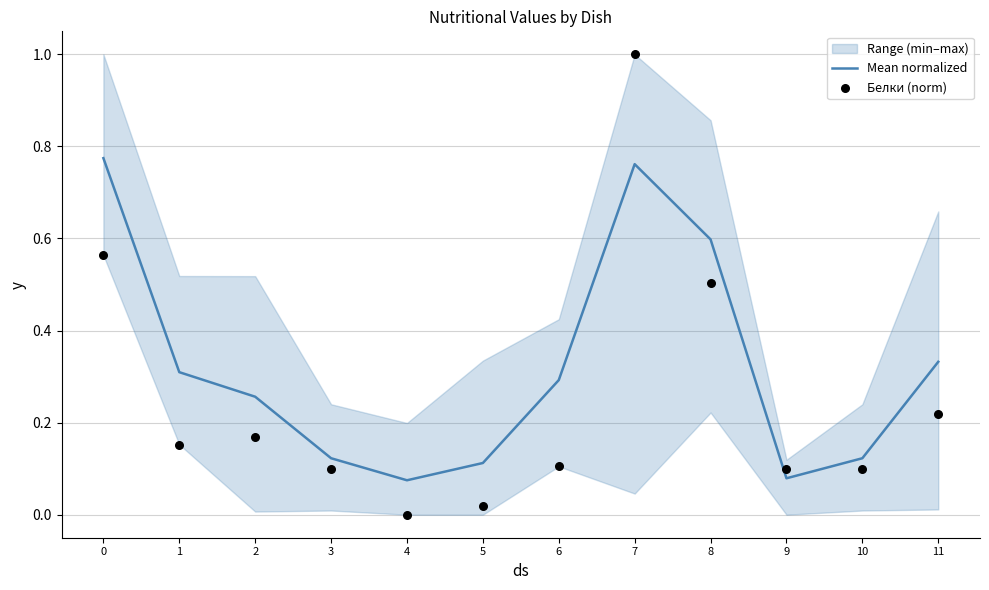

Which series contains the lowest Y value?

Белки (norm)